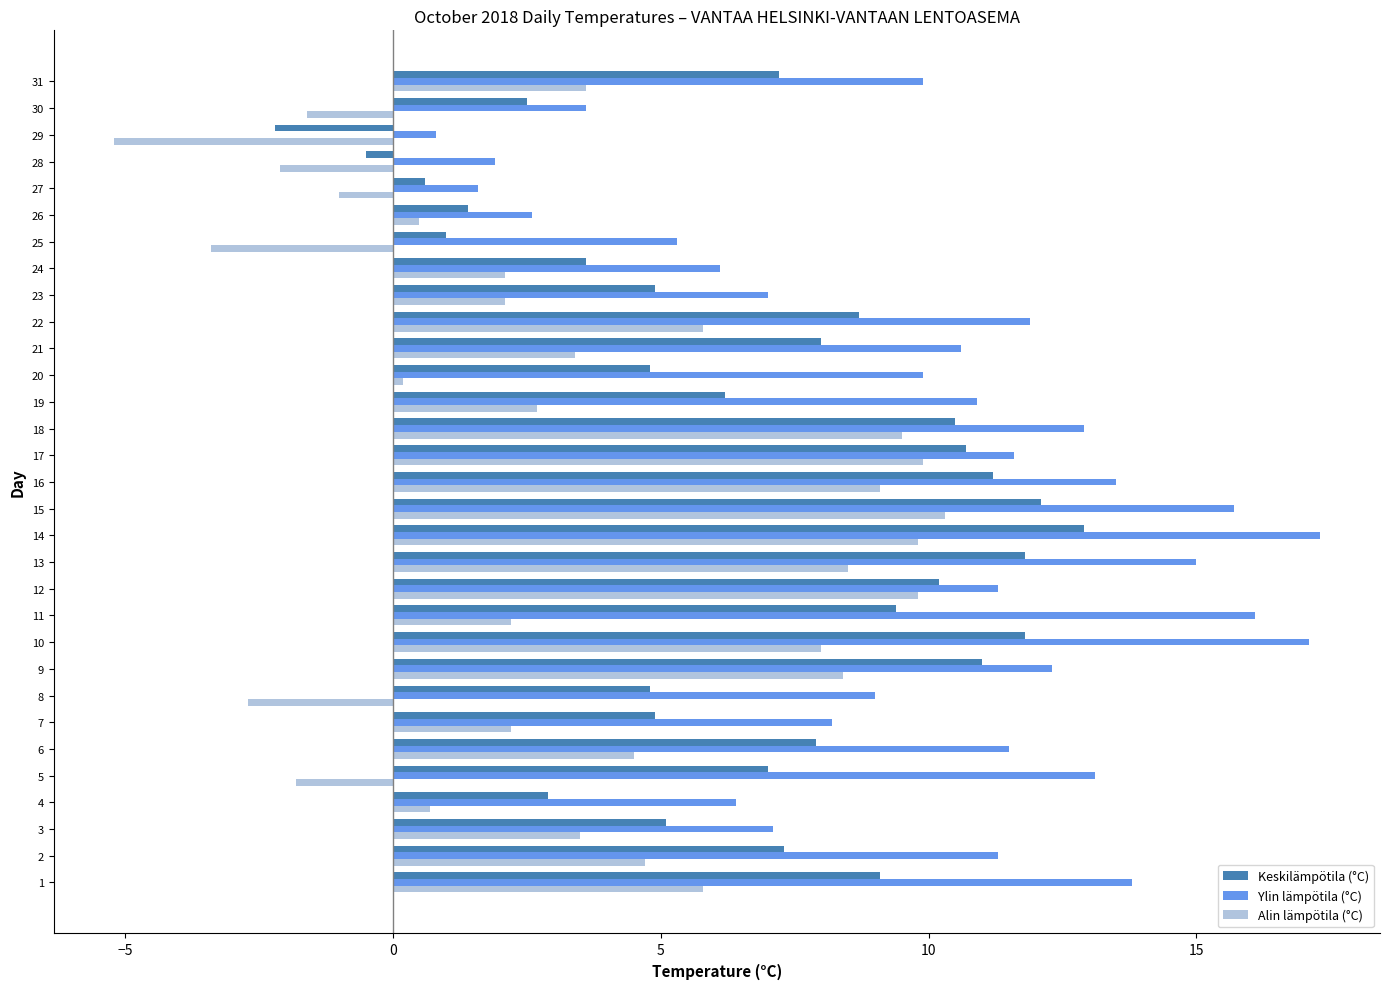

The value of Alin lämpötila (°C) at 25 is 0.3. True or false?

False